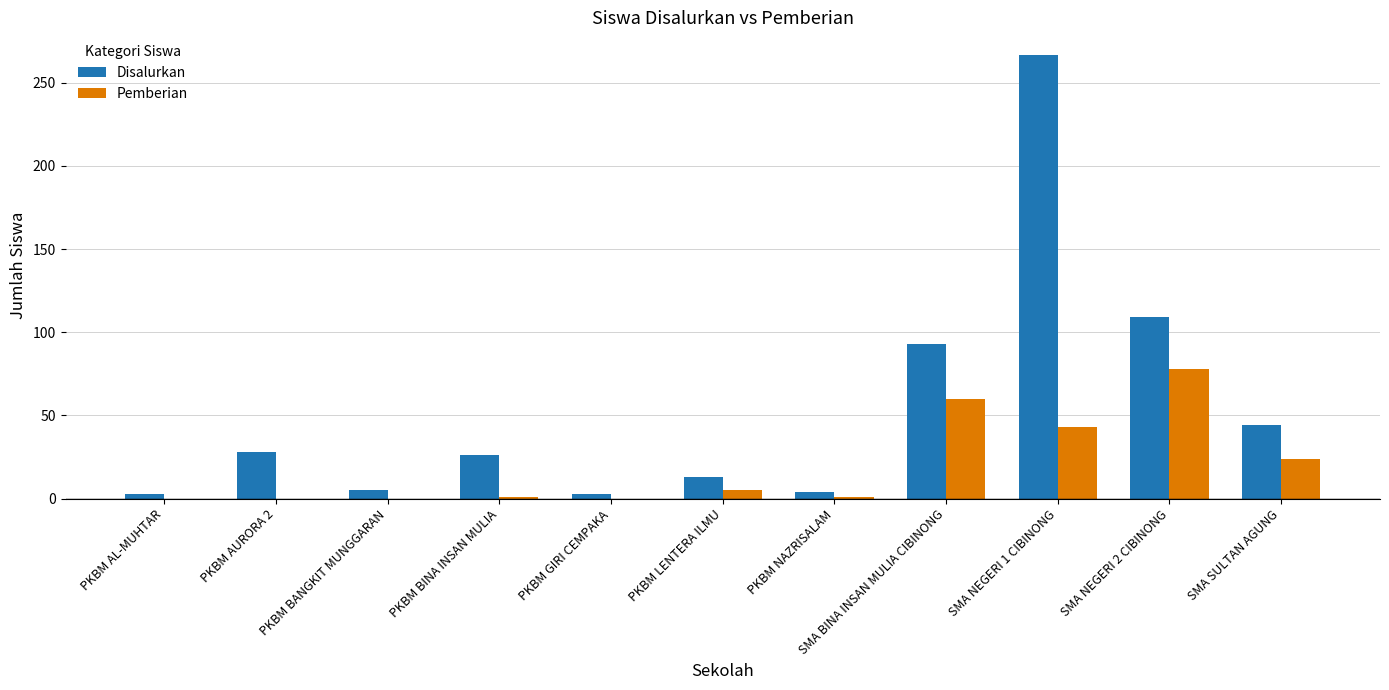

What is the sum of all Disalurkan values?

595